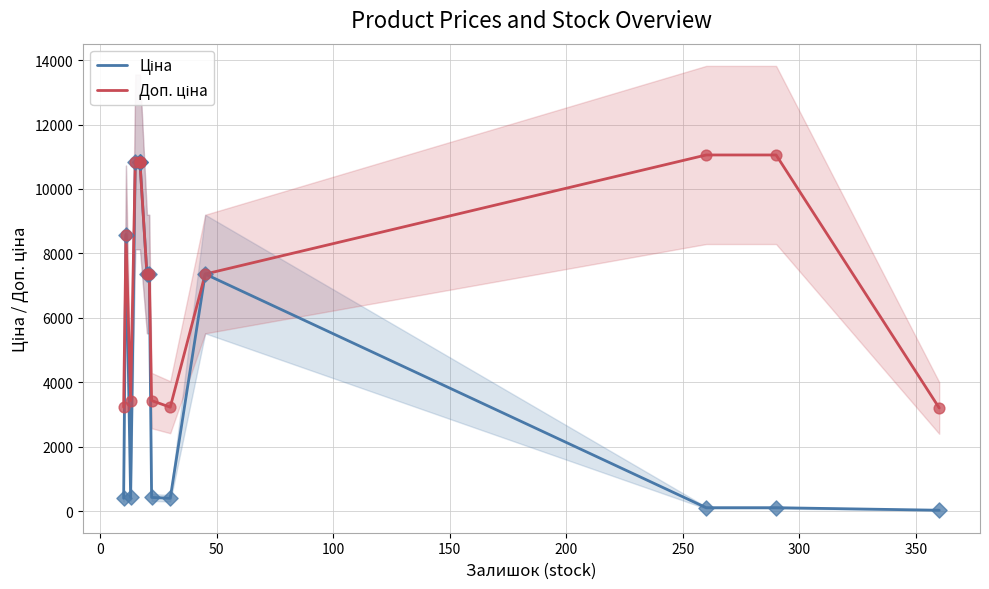

Which series contains the highest Y value?

Доп. ціна